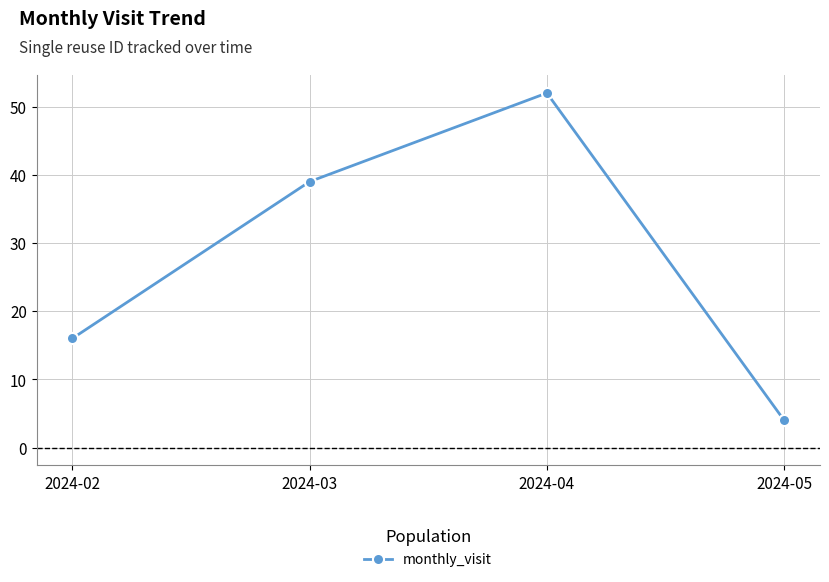

How many distinct data groups are displayed?

1